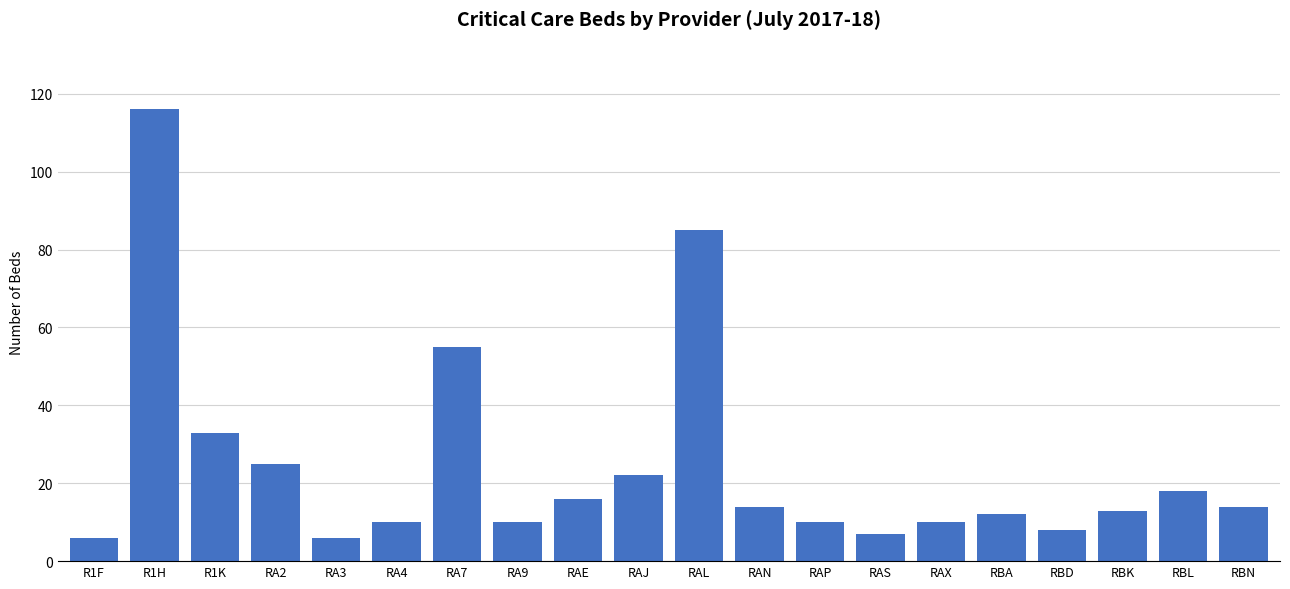

What is the difference between the second highest and minimum values?

79